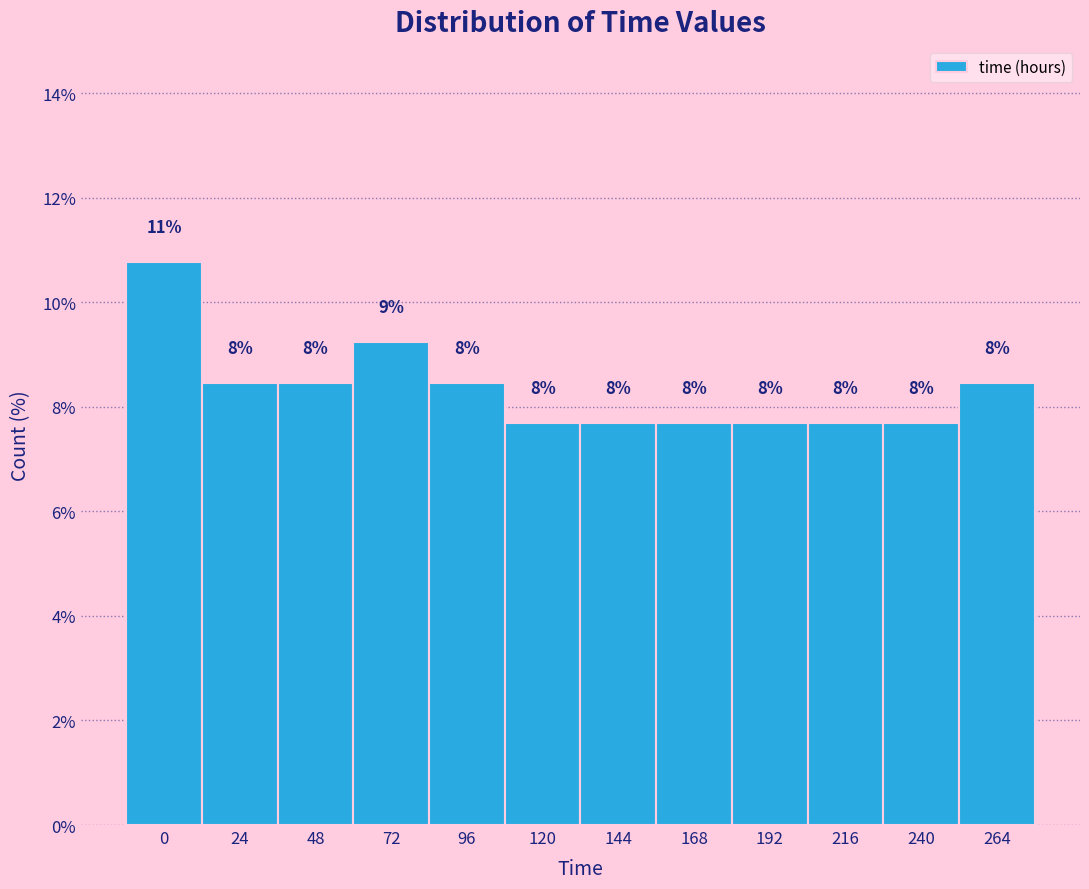

How many bars are there in total?

12